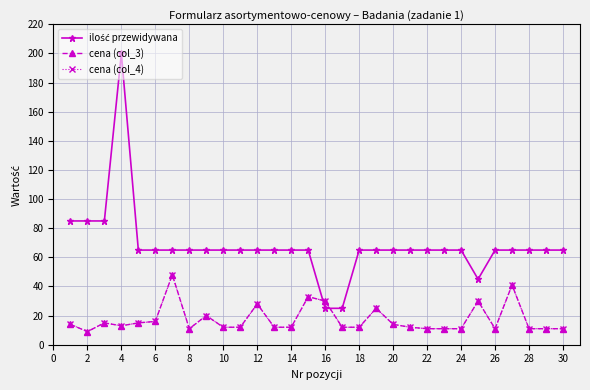

Is this an area chart (filled region under the line)?

No